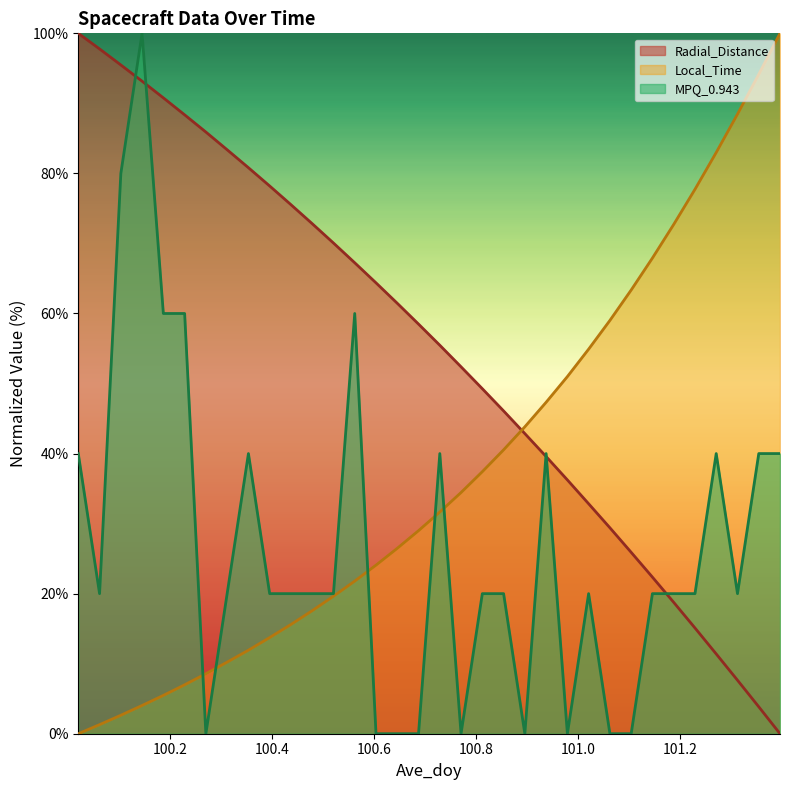

Where do Radial_Distance and MPQ_0.943 first cross each other?

100.1042 and 100.1458